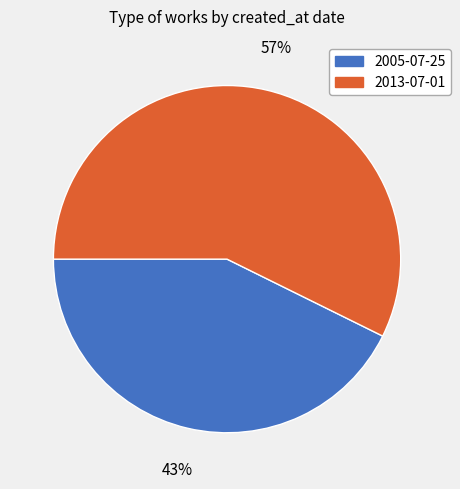

Is there a majority slice in this chart?

Yes